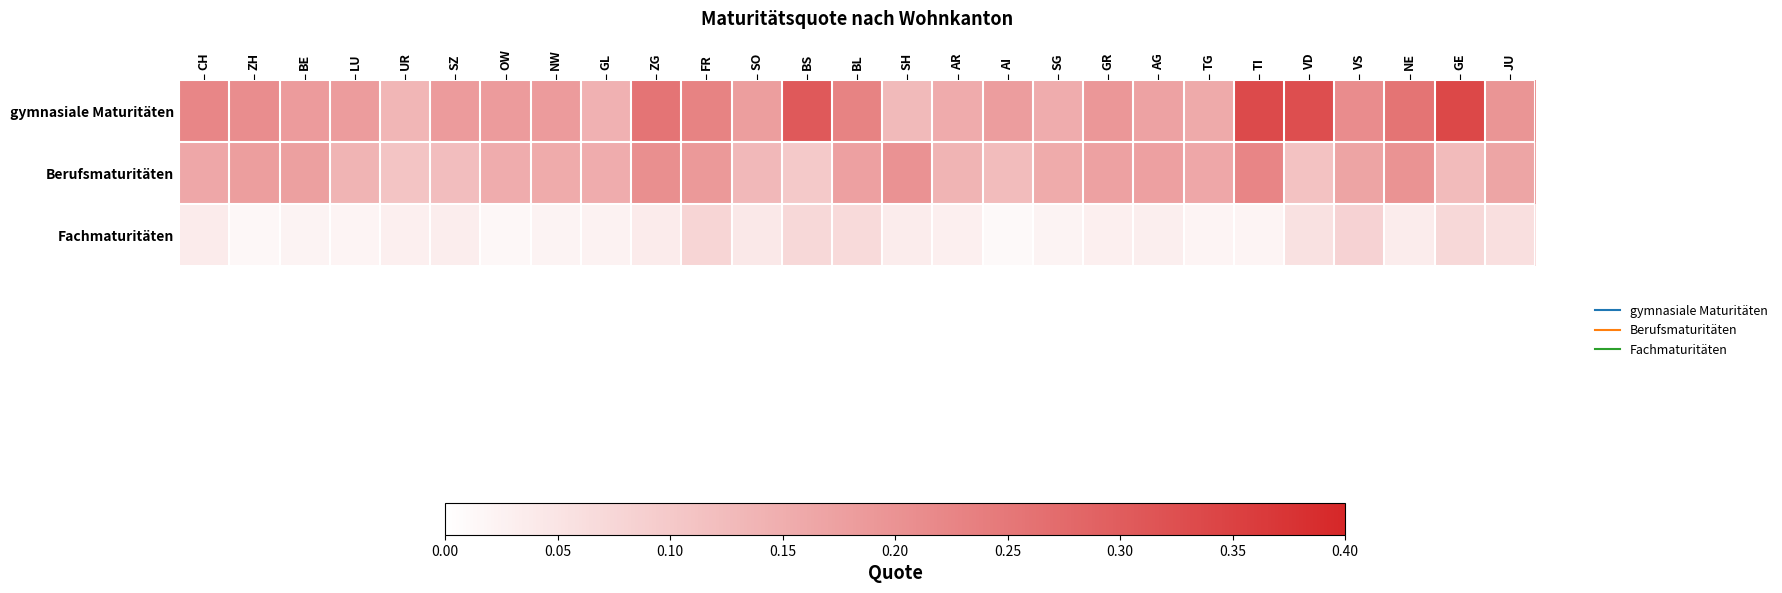

Between CH and GR, which is larger?

CH